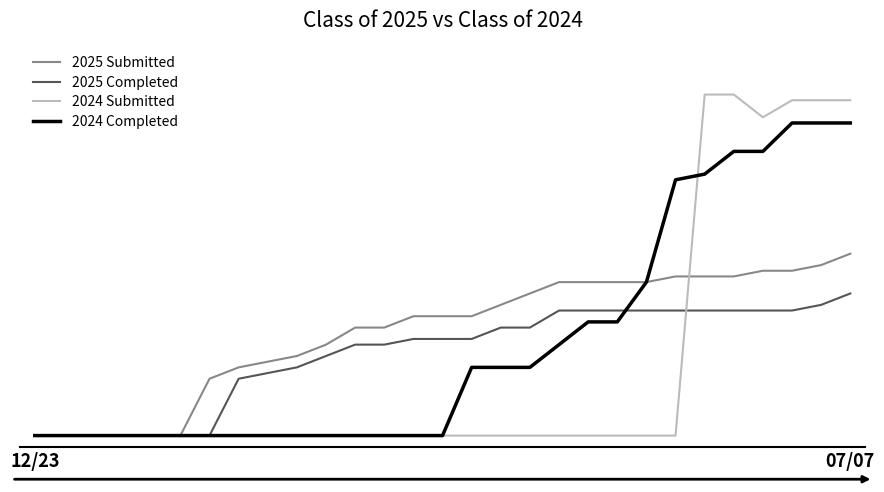

In 2024 Submitted, how many points are lower than both neighbors (excluding endpoints)?

1